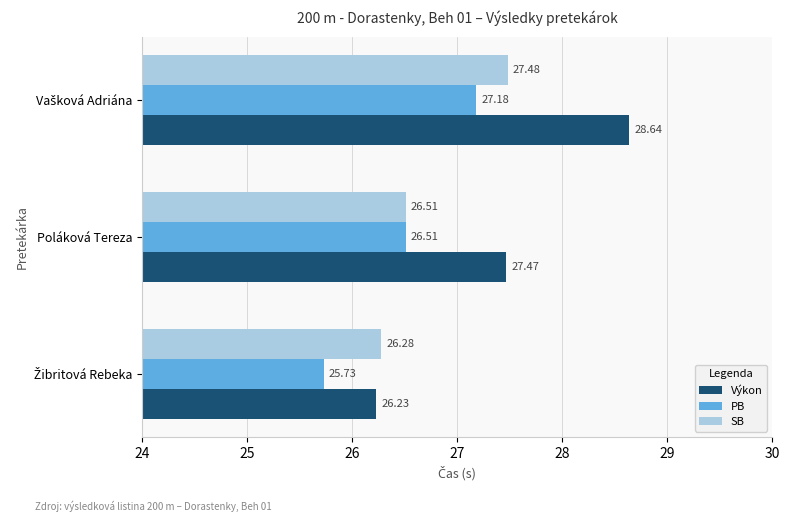

Where is Výkon nearest to the value 27?

Poláková Tereza